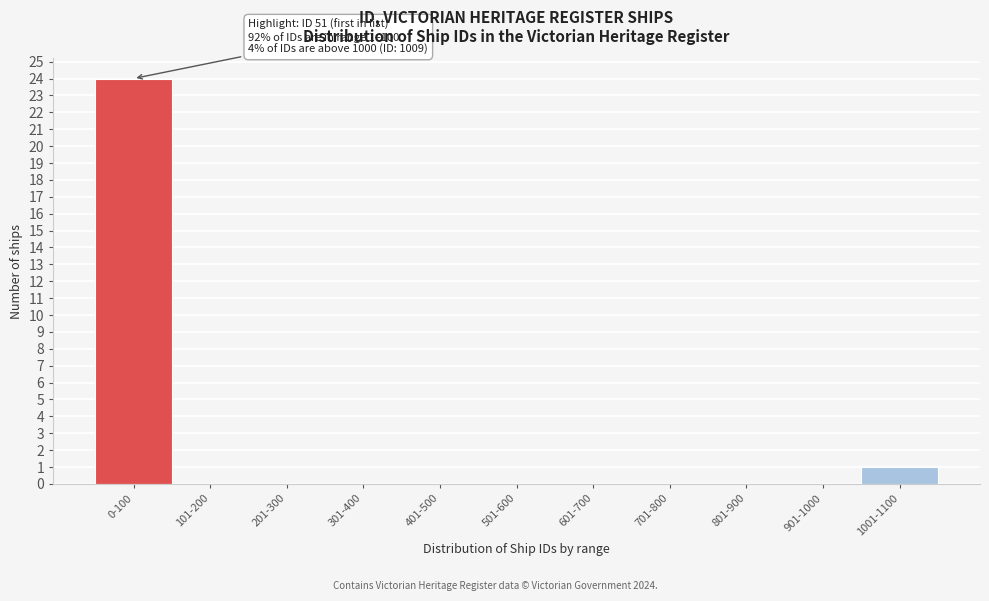

Reading left to right, transcribe all the data shown in this chart.

0-100=24	101-200=0	201-300=0	301-400=0	401-500=0	501-600=0	601-700=0	701-800=0	801-900=0	901-1000=0	1001-1100=1